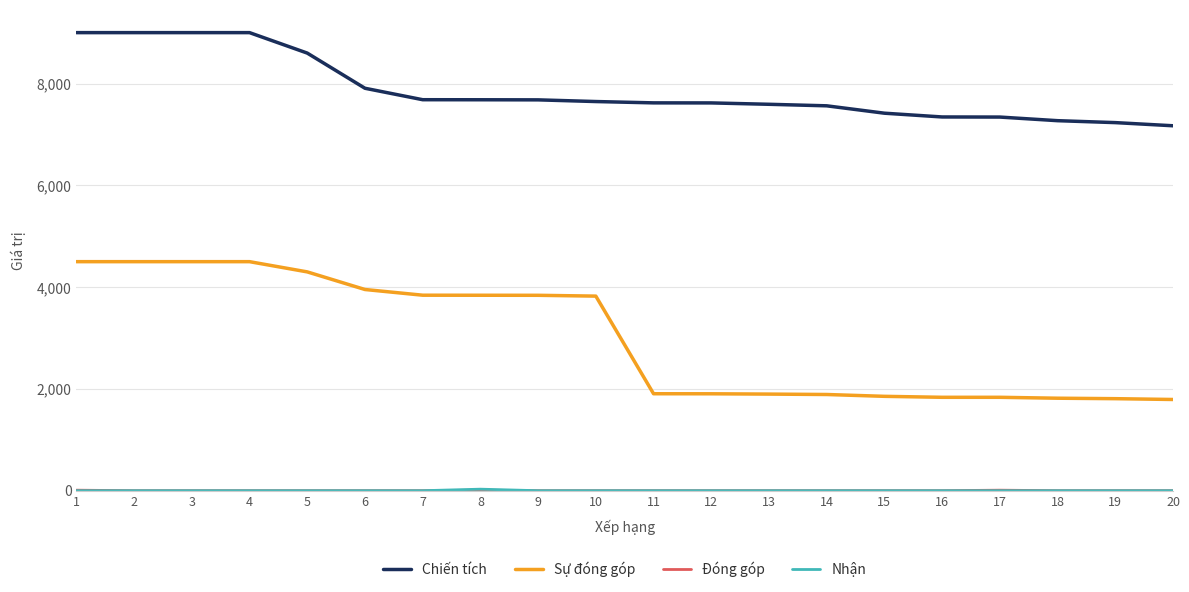

Which series has the widest spread of values?

Sự đóng góp